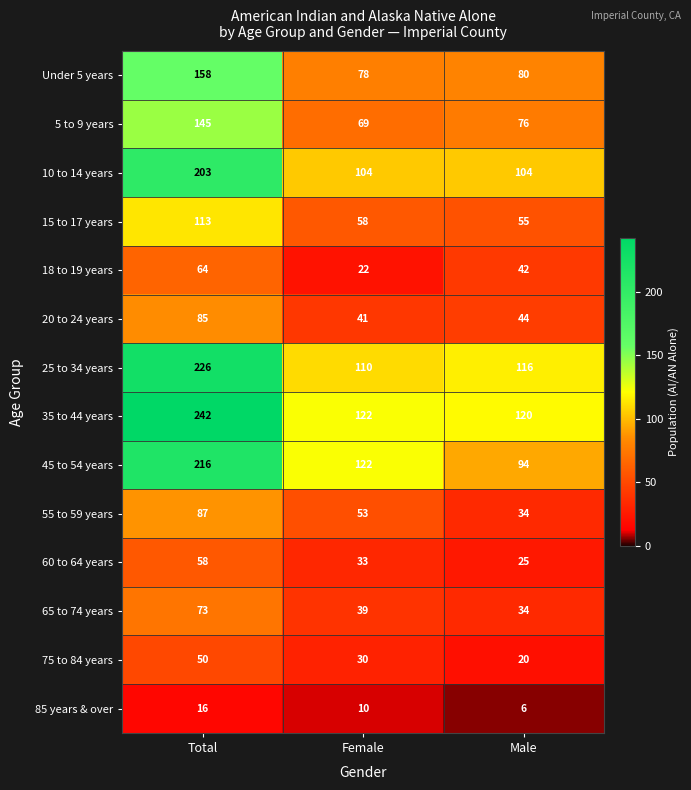

How many data points in 5 to 9 years are less than 76?

1